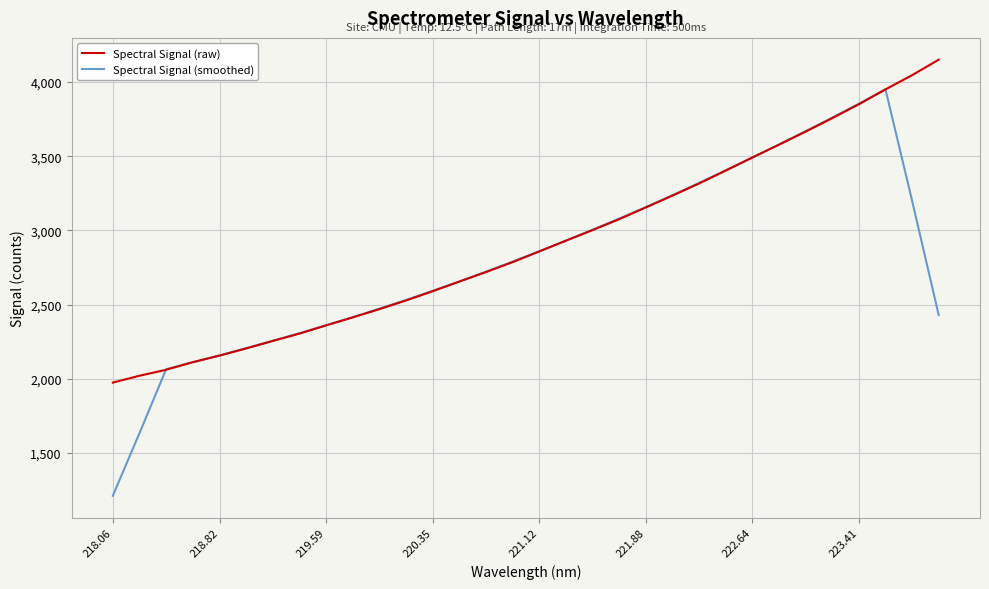

Which series has the largest range (max minus min)?

Spectral Signal (smoothed)